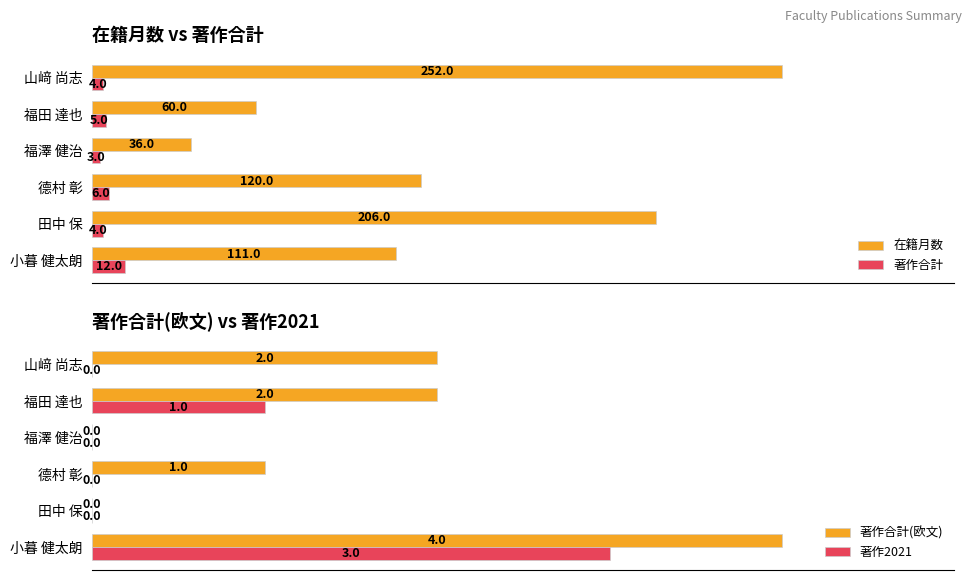

Which category has the highest value in the 著作2021 series?

小暮 健太朗